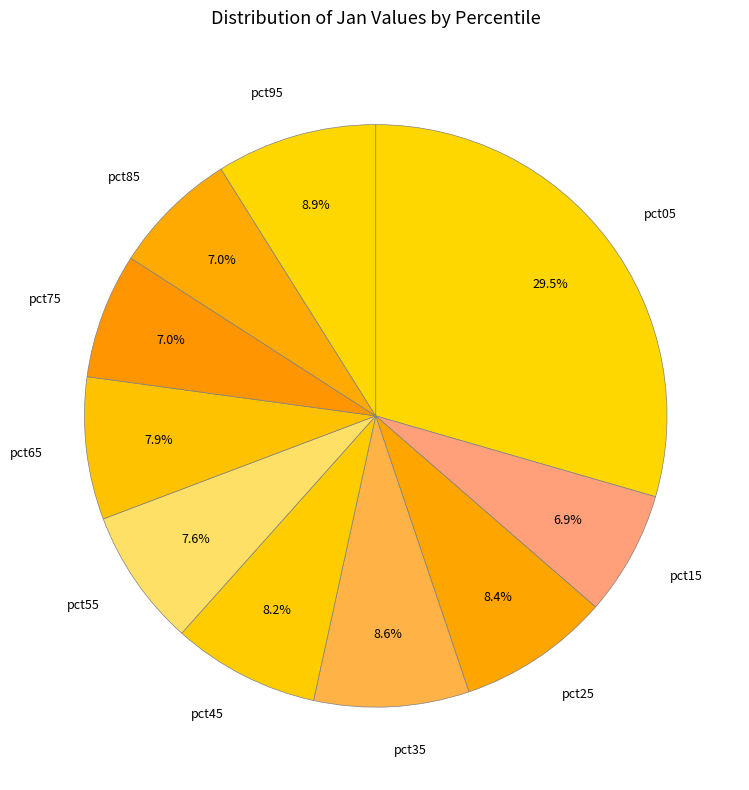

Which category has the biggest portion of the pie?

pct05